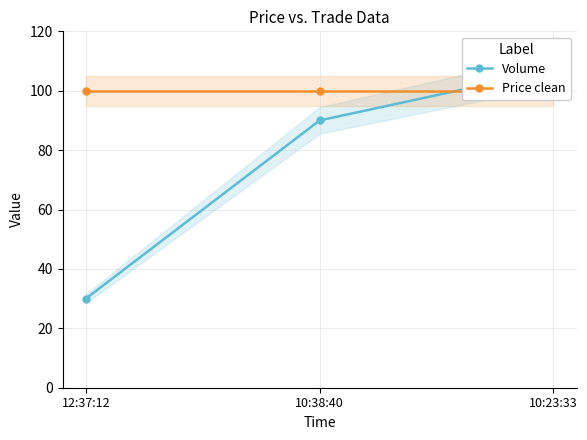

What are all the series names shown in the legend?

Volume, Price clean